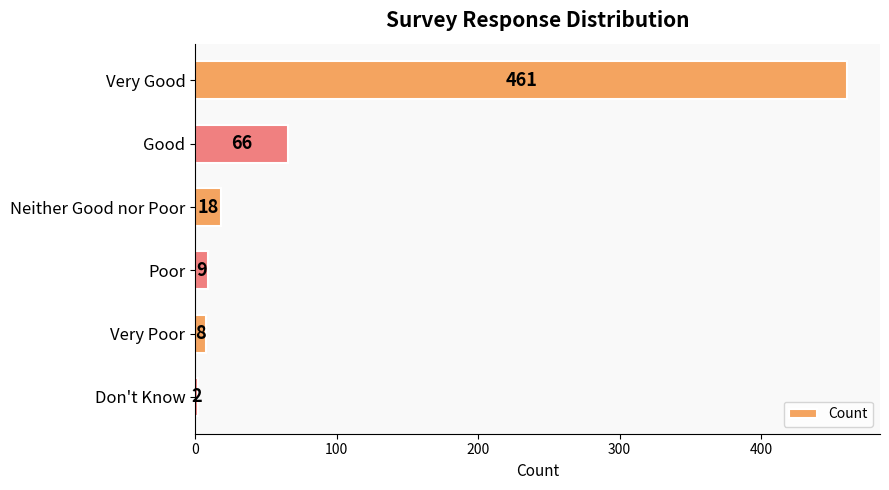

Read the value at Good.

66